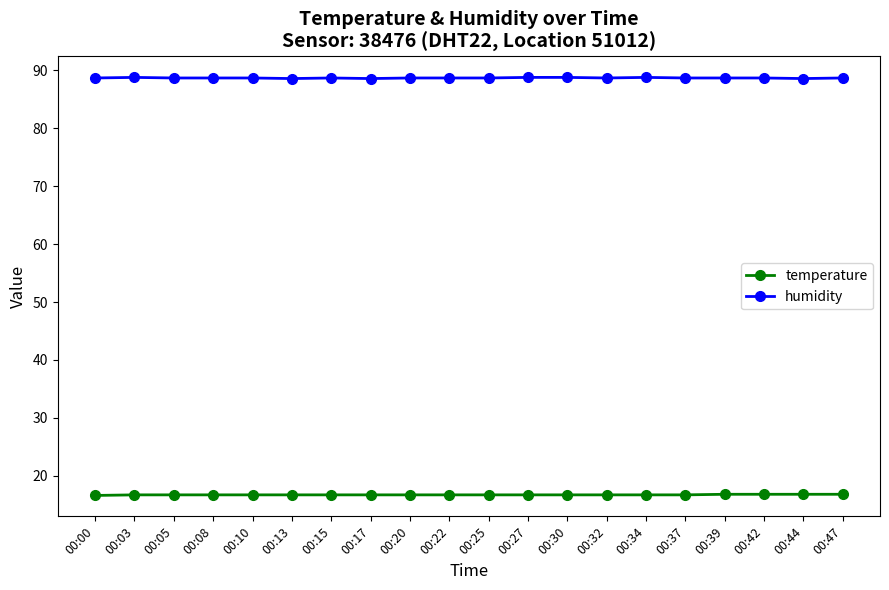

Which series has the largest total across all categories?

humidity